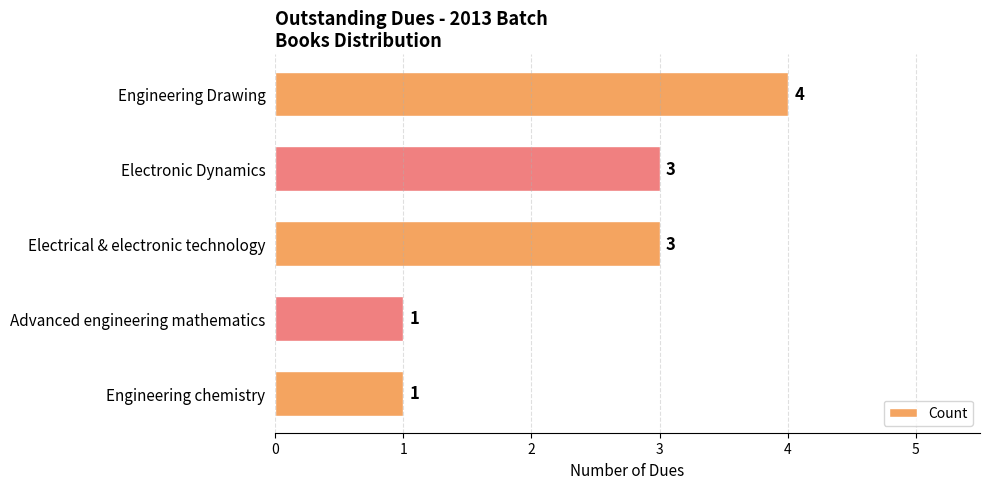

Is it true that the value at Advanced engineering mathematics is 1?

True